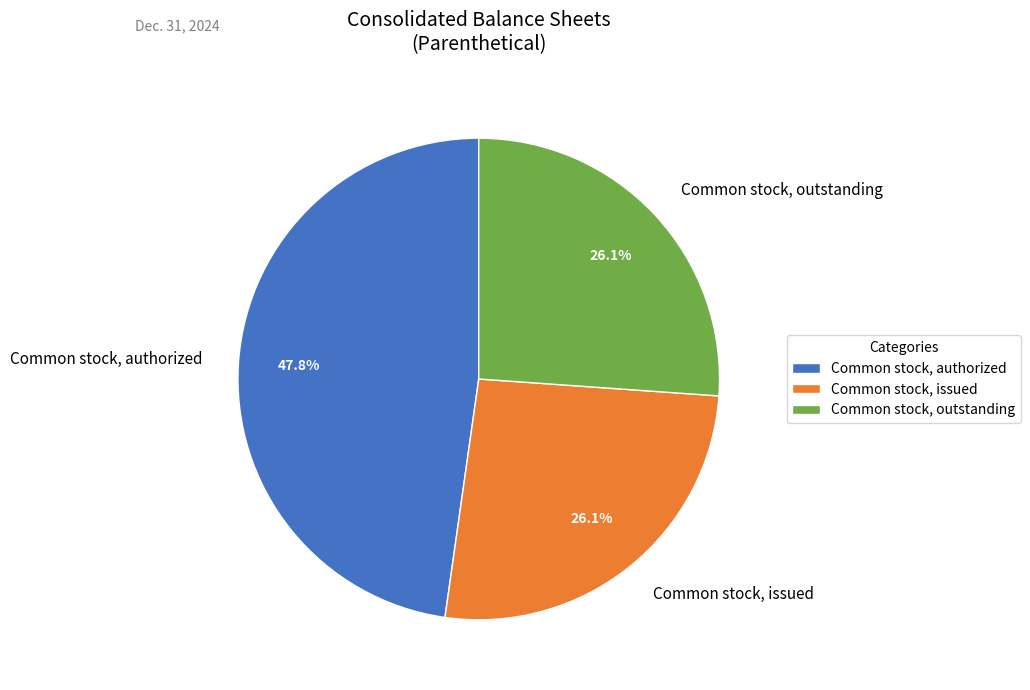

To the nearest percent, what is the average slice percentage?

33%